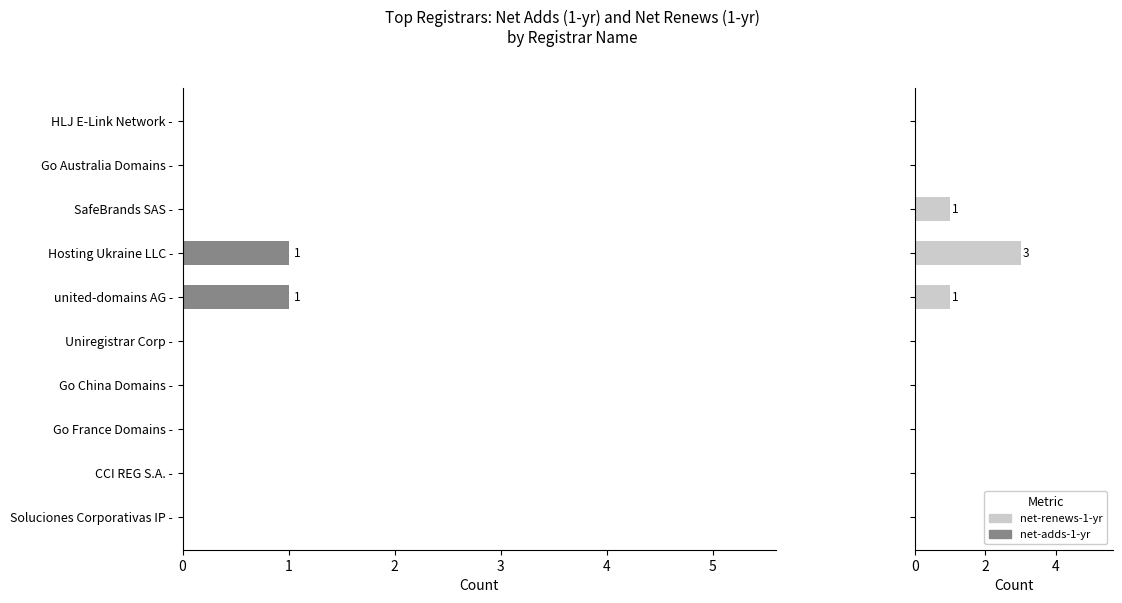

Reading right to left, transcribe all the data shown in this chart.

net-adds-1-yr: 0	0	0	0	0	1	1	0	0	0
net-renews-1-yr: 0	0	0	0	0	1	3	1	0	0